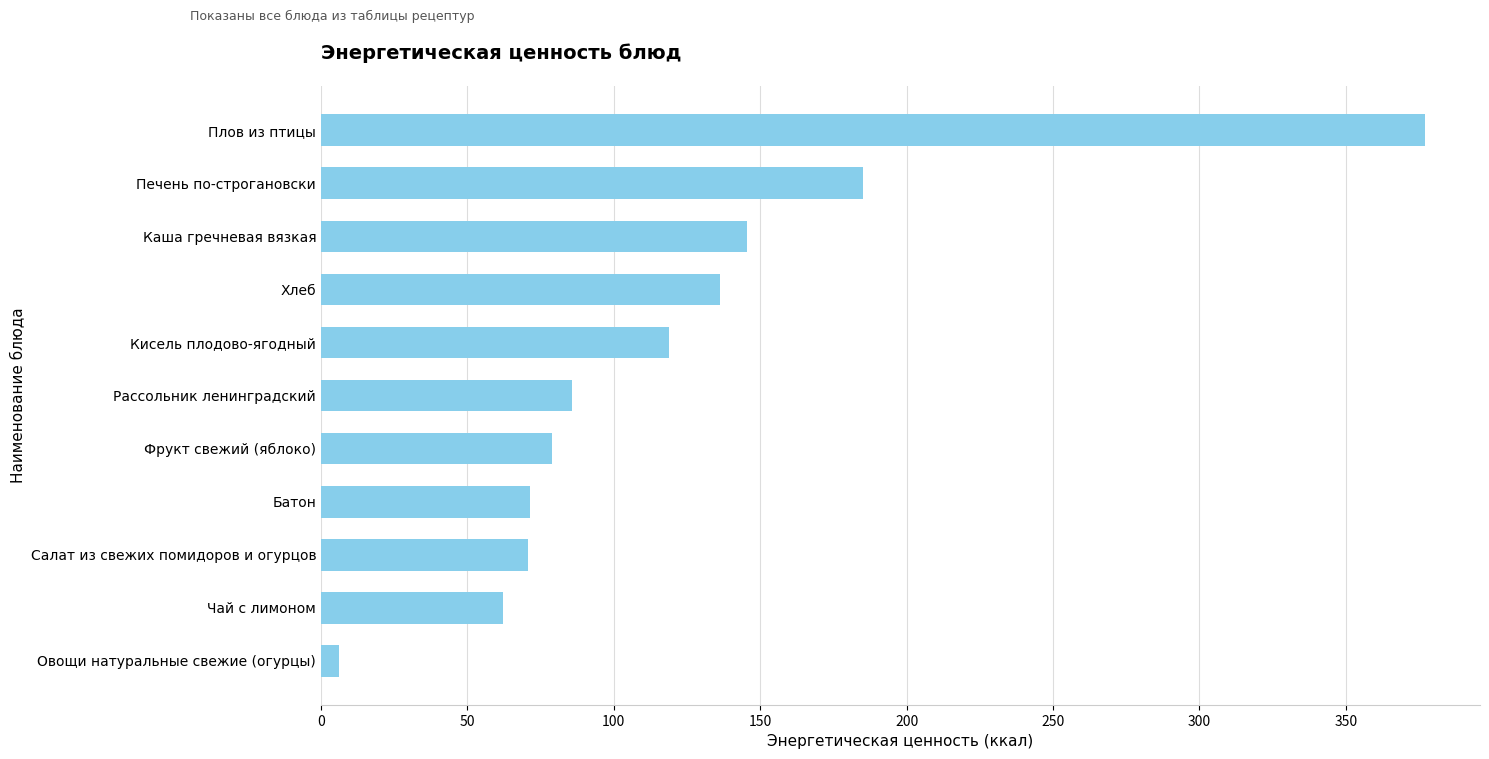

Is it true that the value at Хлеб is 229.9?

False